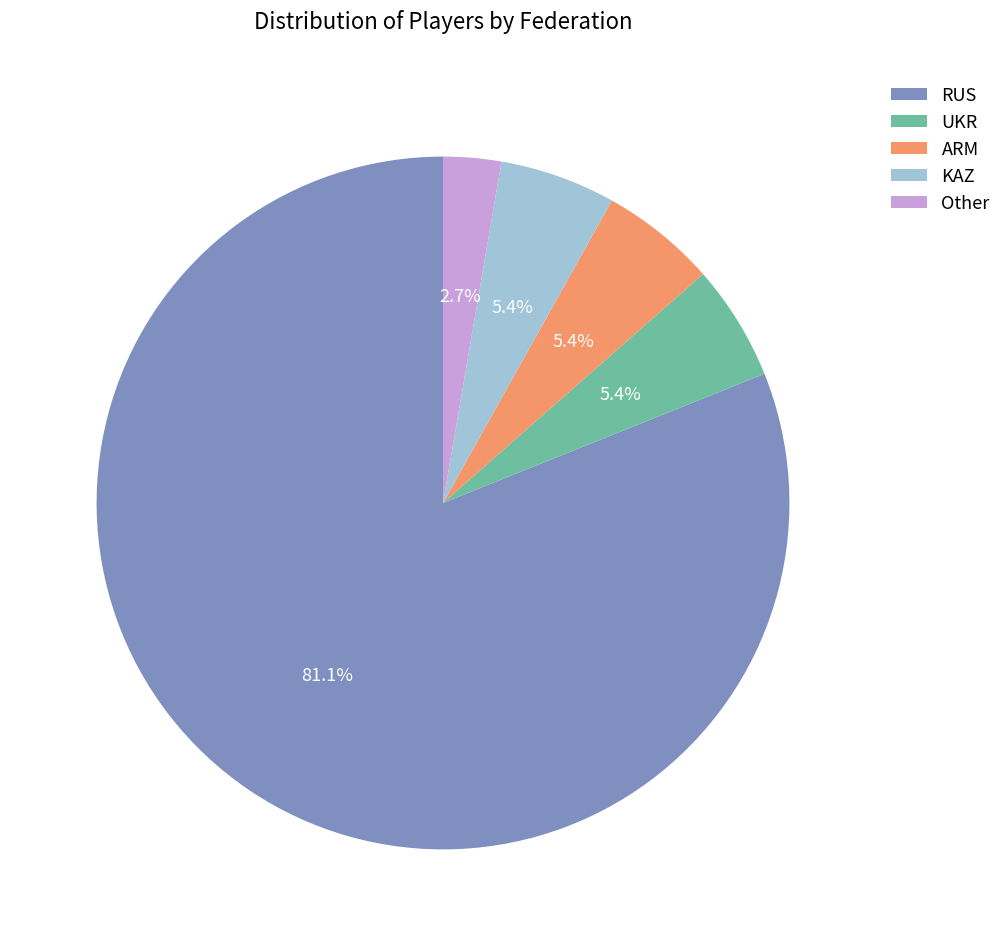

Between UKR and Other, which is larger?

UKR